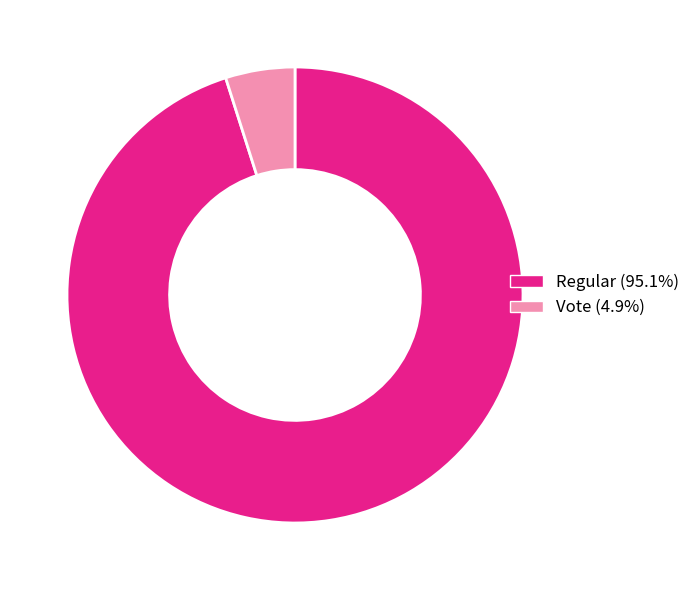

Do Vote and Regular together represent more than half of the pie?

Yes